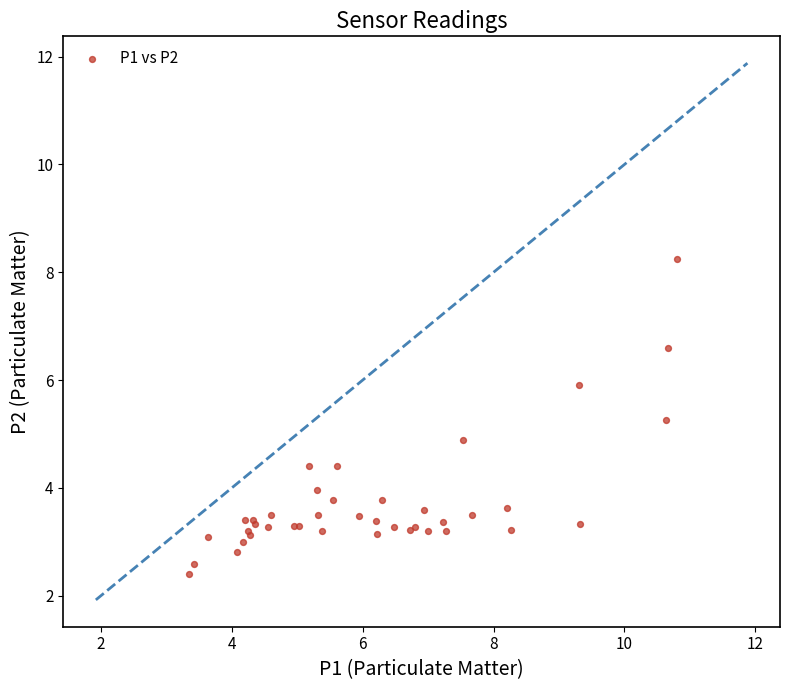

What Y value in the scatter plot is closest to 5?

4.9